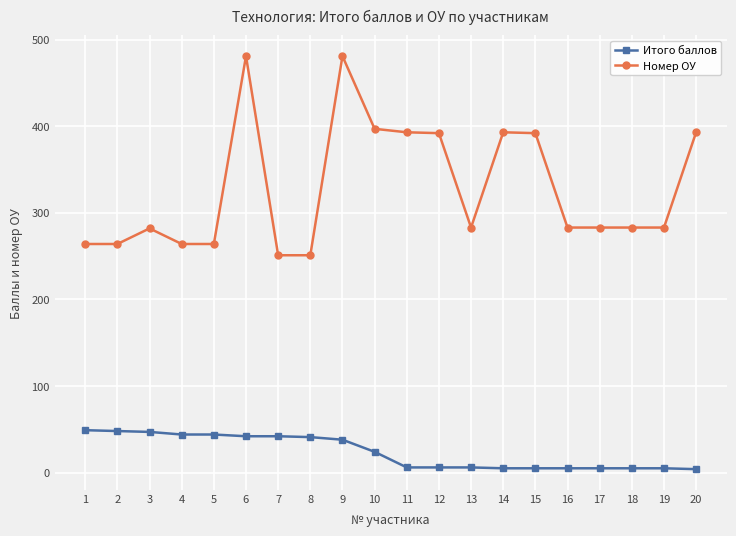

List the series in order of their peak value, highest first.

Номер ОУ, Итого баллов